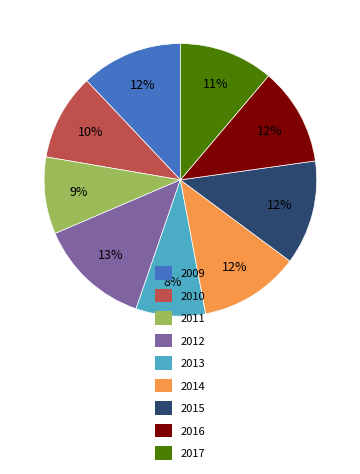

What percentage is the 2016 slice, to the nearest percent?

12%